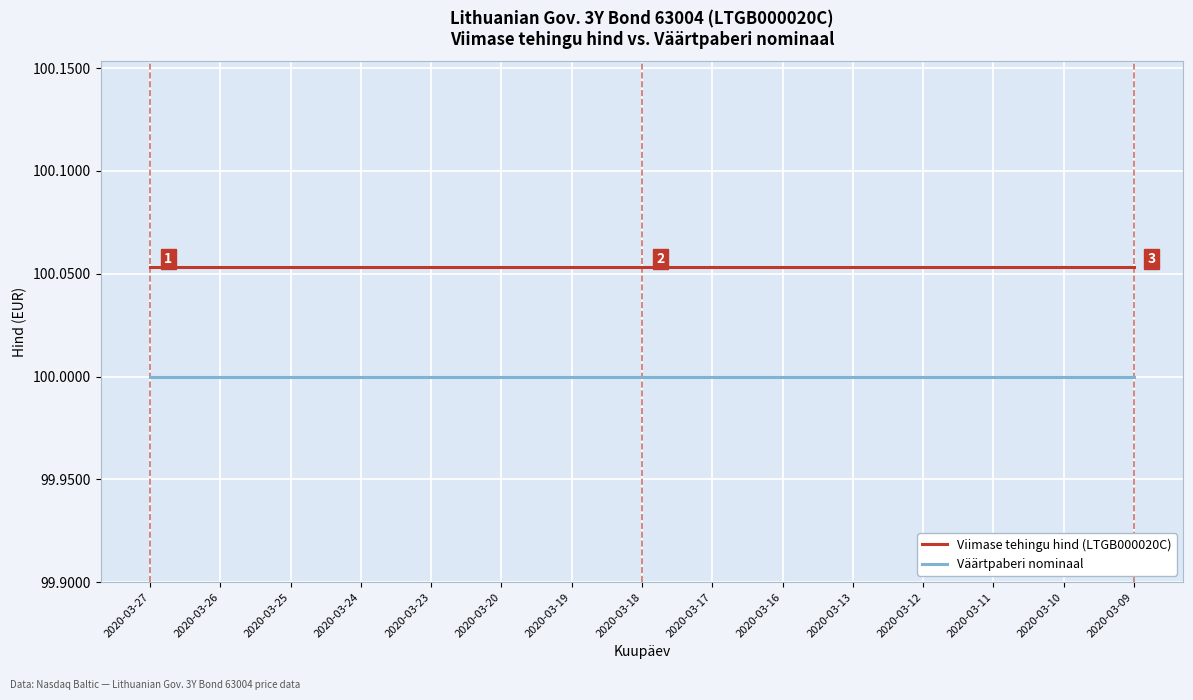

At how many categories does at least one series exceed 100?

15